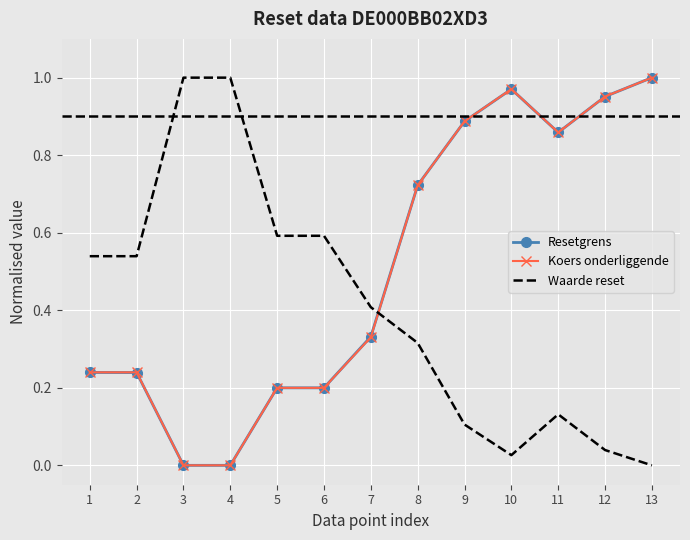

Is the value of Resetgrens at 3 greater than the value of Waarde reset at 7?

No